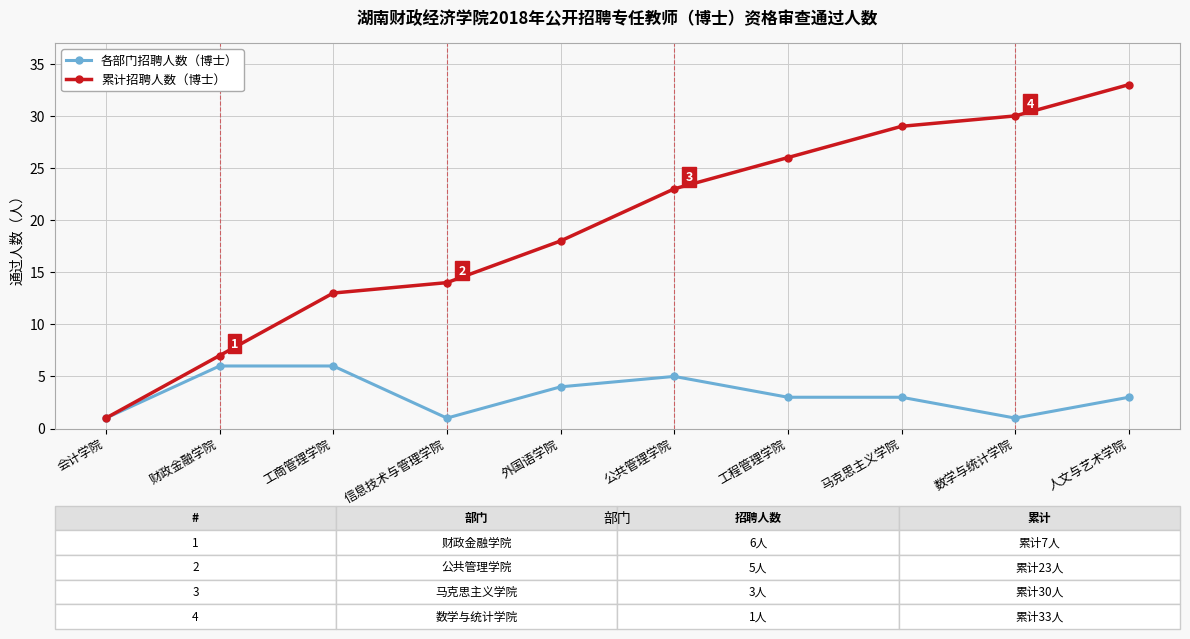

At which category does the chart reach its peak across all series?

人文与艺术学院